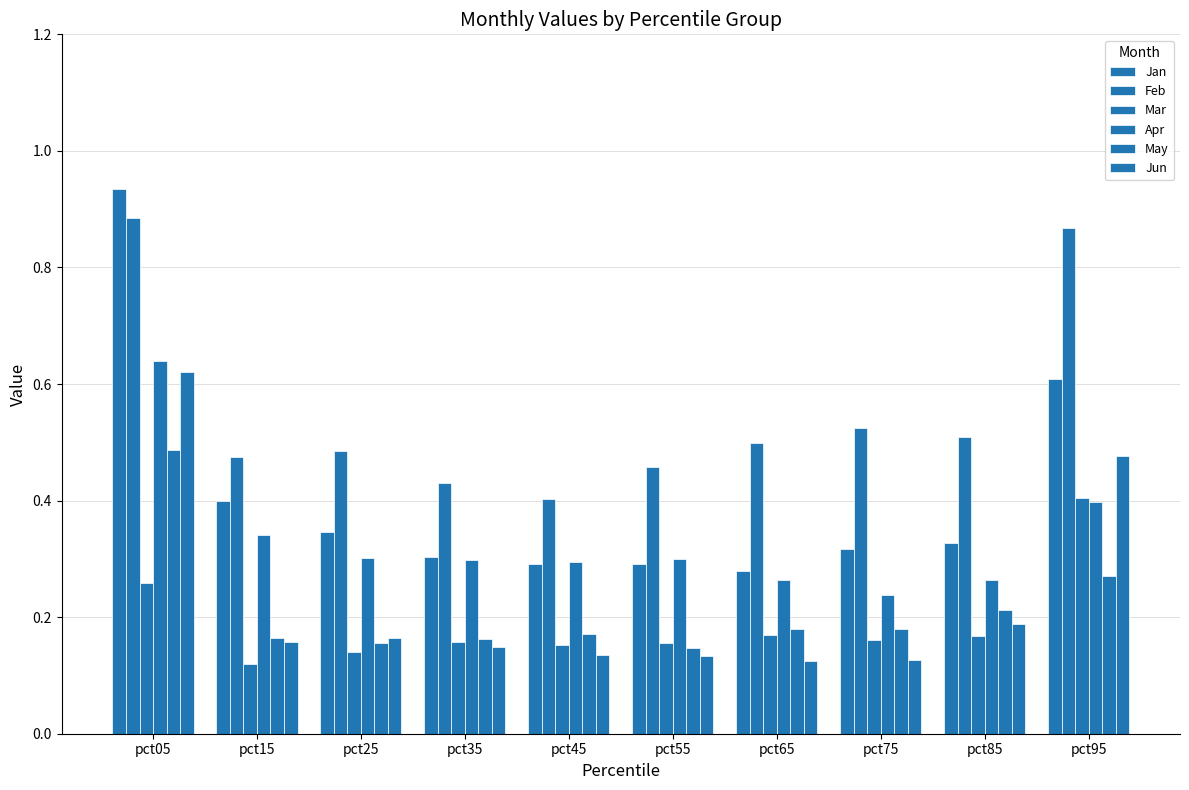

Count the number of data series in this chart.

6